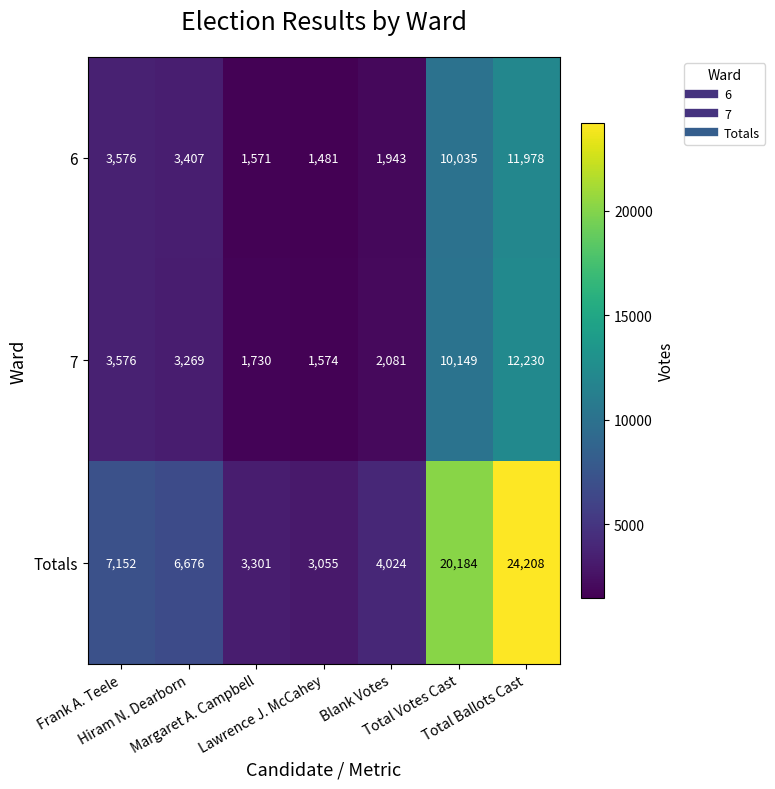

At how many categories does at least one series exceed 10474?

2